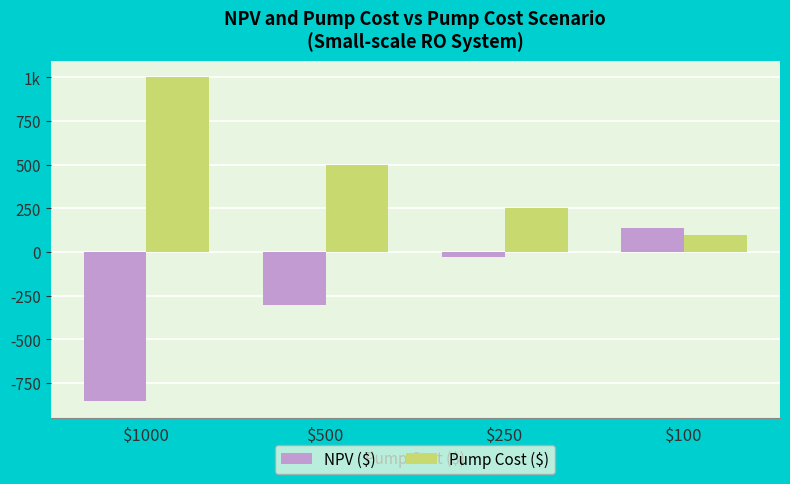

Read the Pump Cost ($) value at $1000.

1000.0